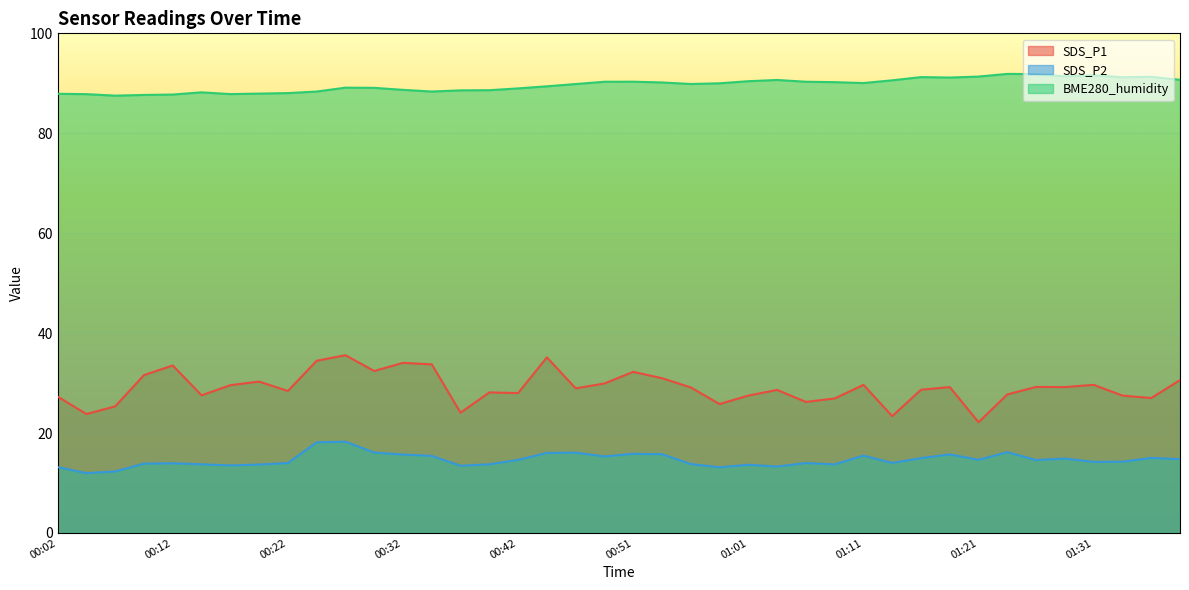

How many lines are shown in the chart?

3